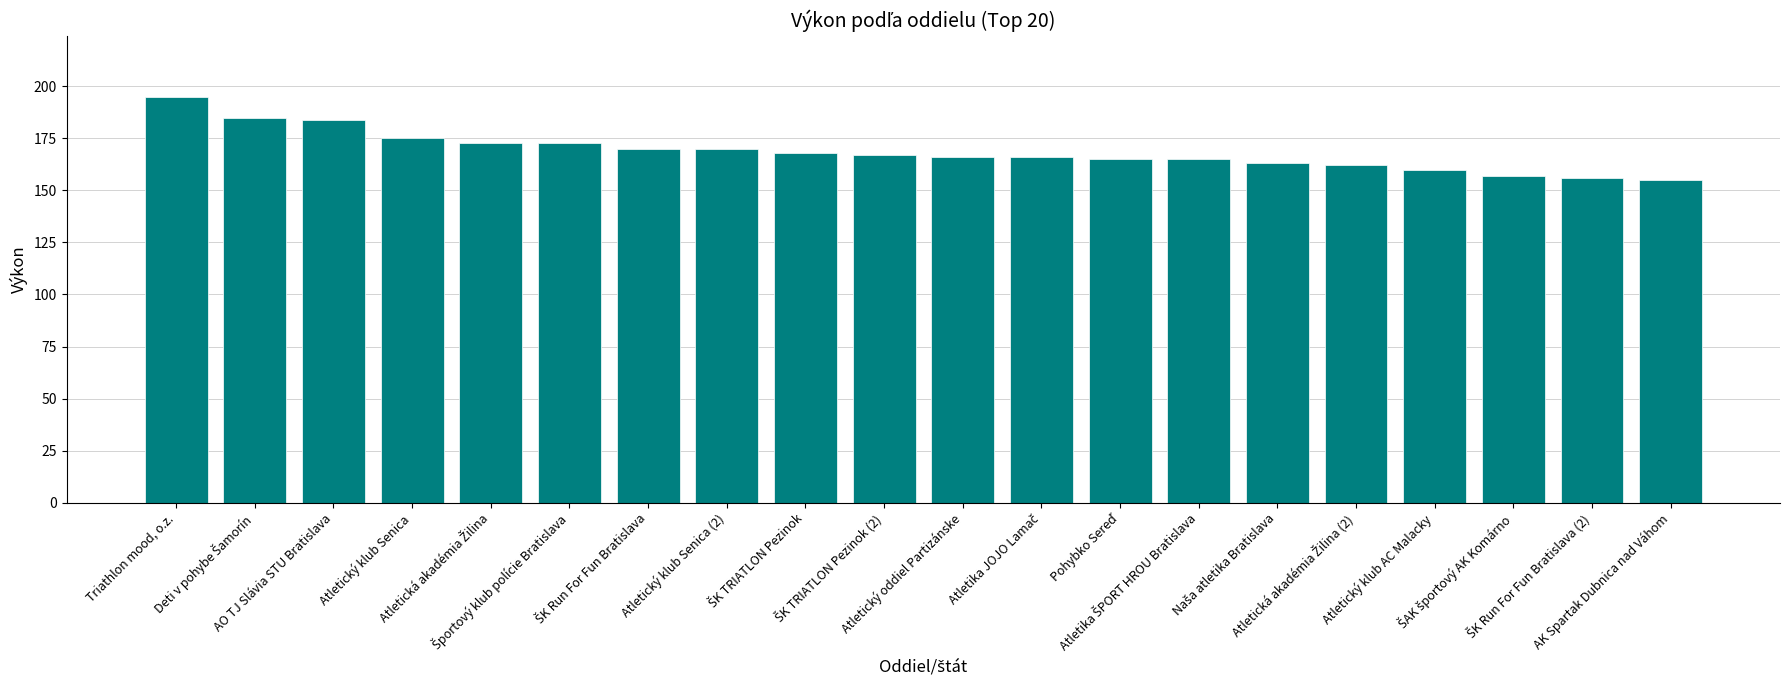

How many distinct data groups are displayed?

1